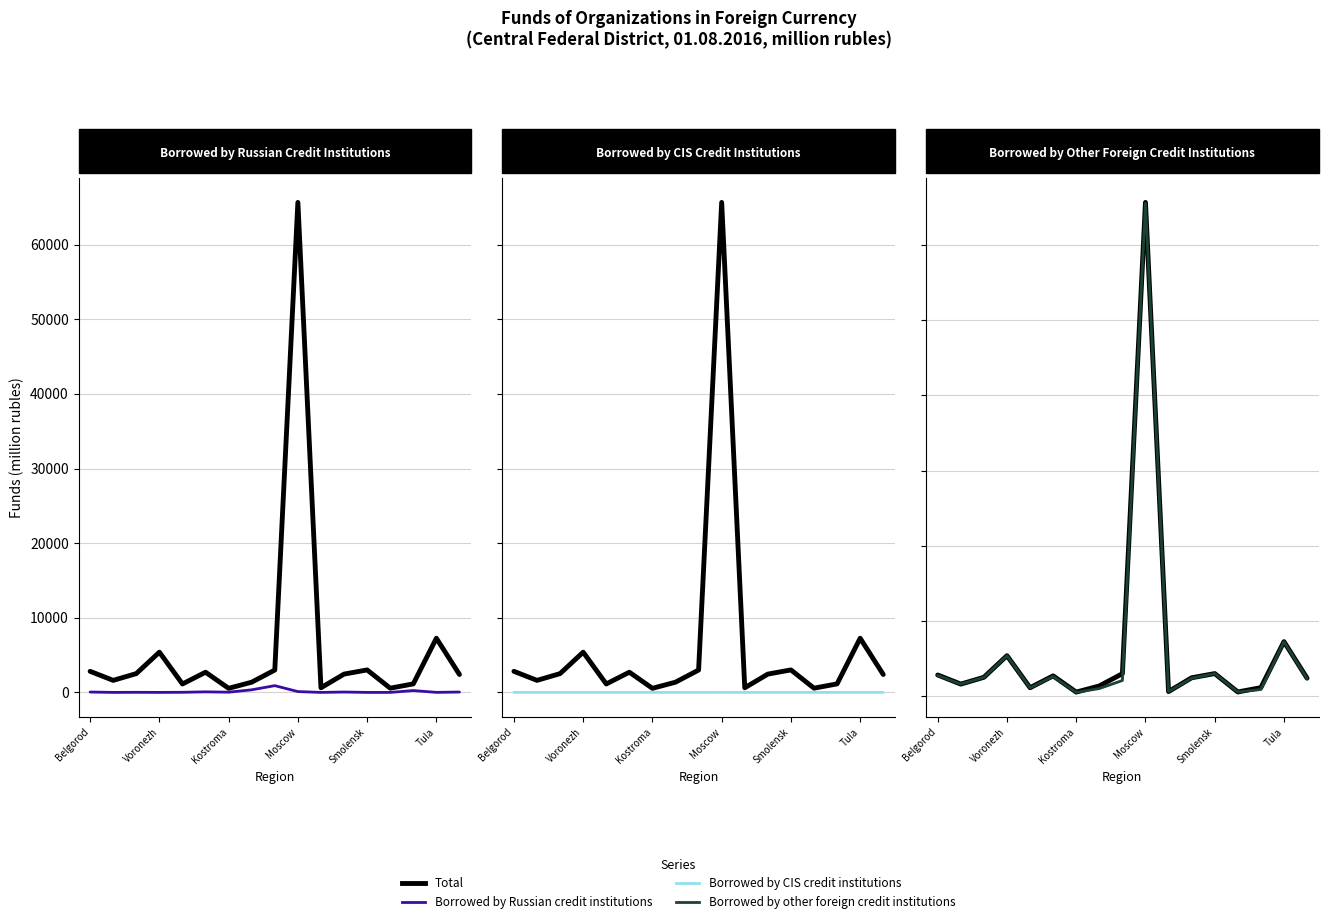

What are all the series names shown in the legend?

Total, Borrowed by Russian credit institutions, Borrowed by CIS credit institutions, Borrowed by other foreign credit institutions